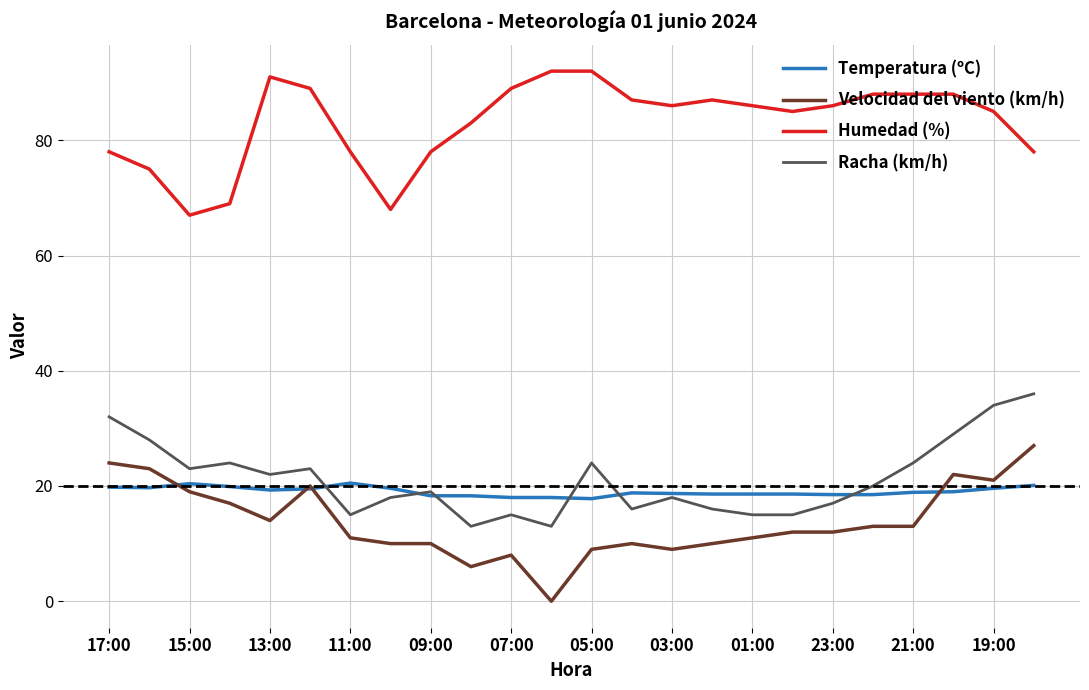

Rank the series by their maximum value, from highest to lowest.

Humedad (%), Racha (km/h), Velocidad del viento (km/h), Temperatura (ºC)